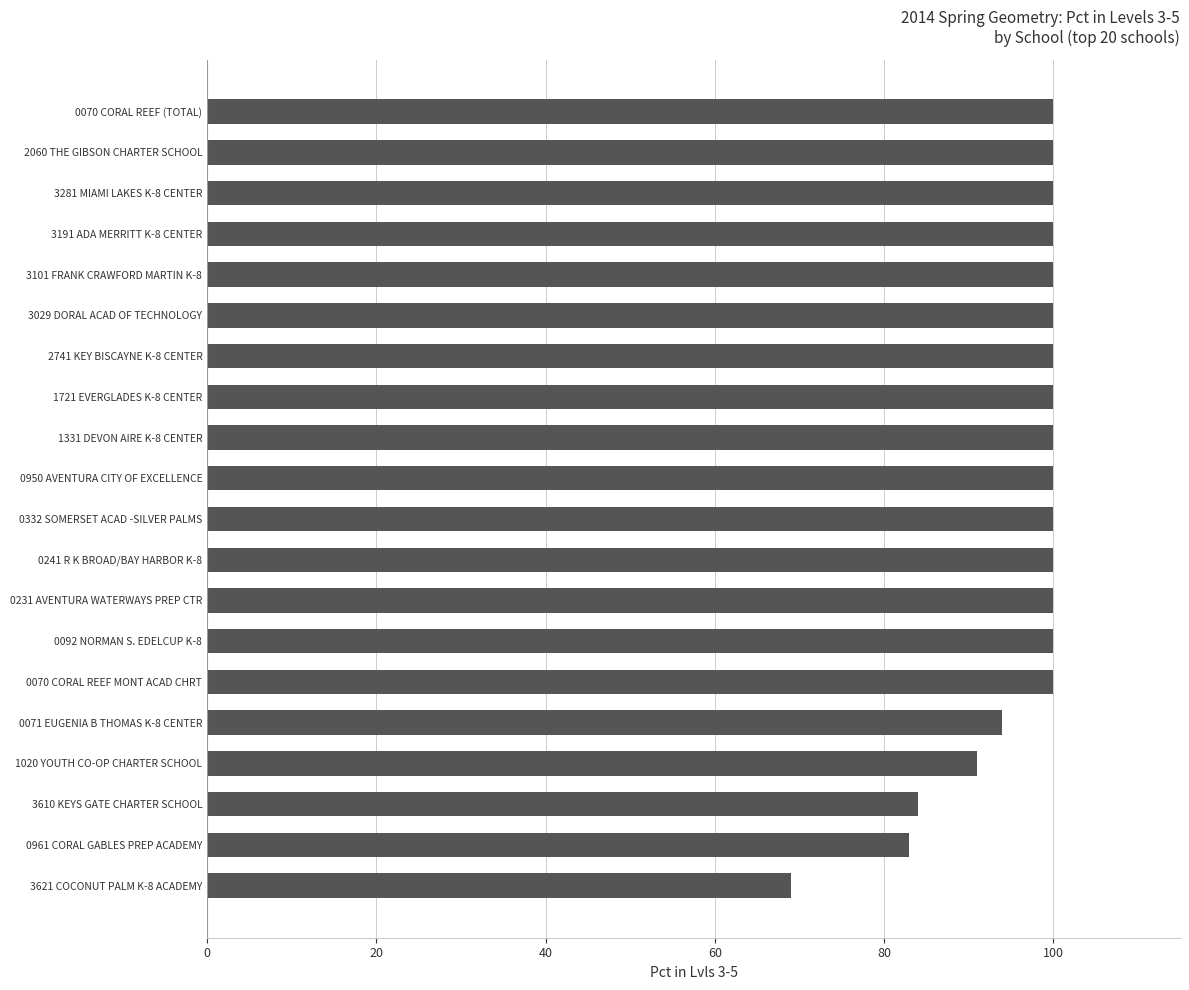

Between 1331 DEVON AIRE K-8 CENTER and 0071 EUGENIA B THOMAS K-8 CENTER, which is larger?

1331 DEVON AIRE K-8 CENTER